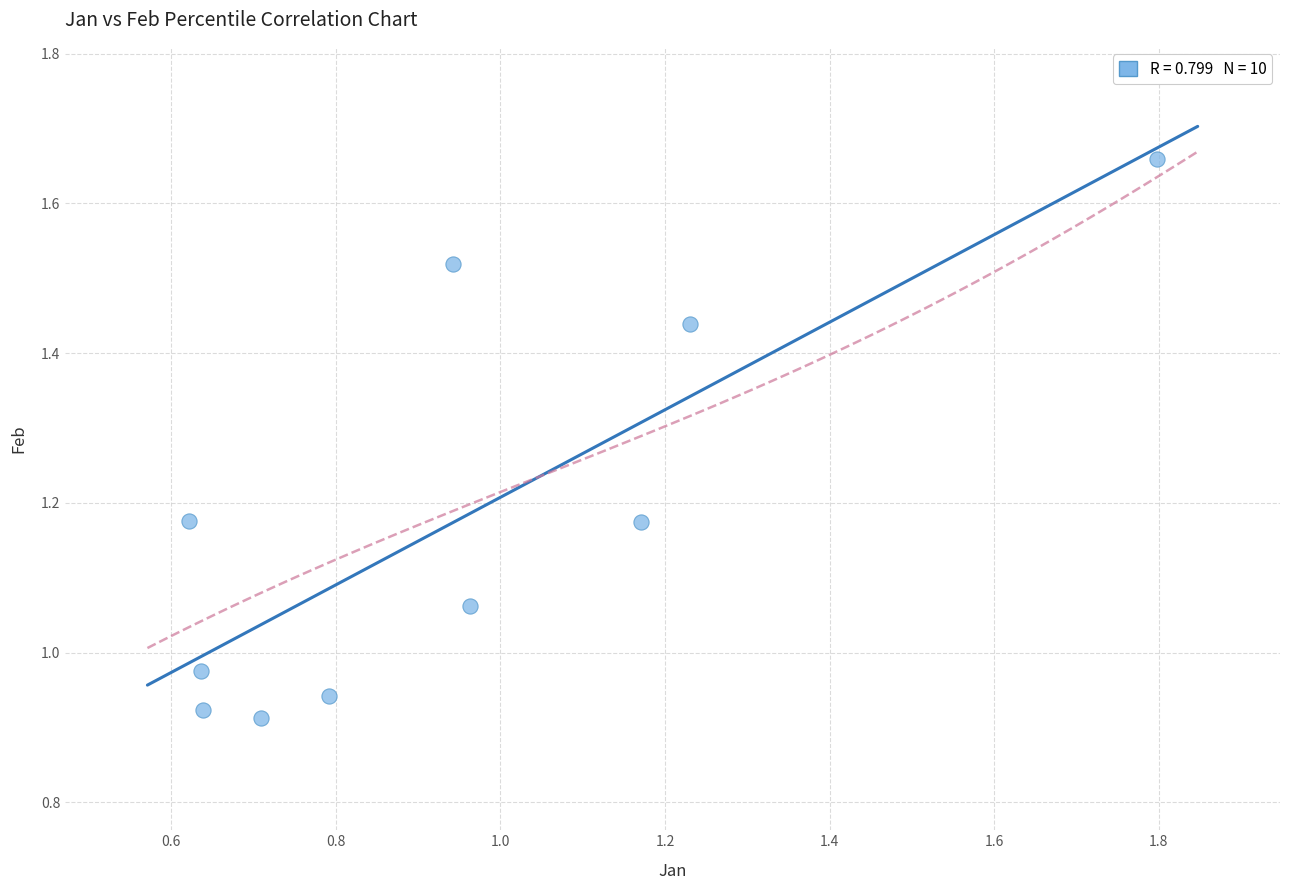

What is the range of Y values (max minus min)?

0.7